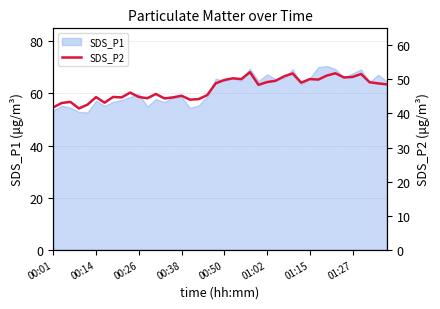

Reading left to right, what are all the values shown in this chart?

41.8	43.1	43.4	41.5	42.6	44.8	43.2	44.9	44.7	46.1	44.9	44.5	45.7	44.4	44.7	45.2	44.0	44.2	45.4	48.9	49.8	50.3	50.1	52.1	48.4	49.2	49.6	50.9	51.8	49.0	50.1	50.0	51.1	51.8	50.6	50.7	51.6	49.2	48.8	48.5